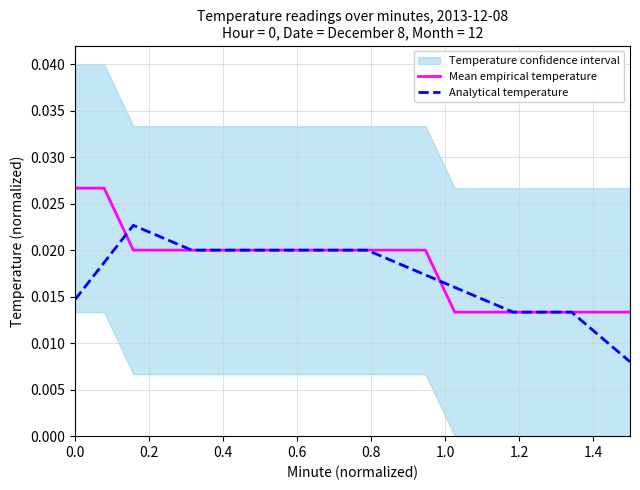

Rank the series by their average value, from highest to lowest.

Mean empirical temperature, Analytical temperature